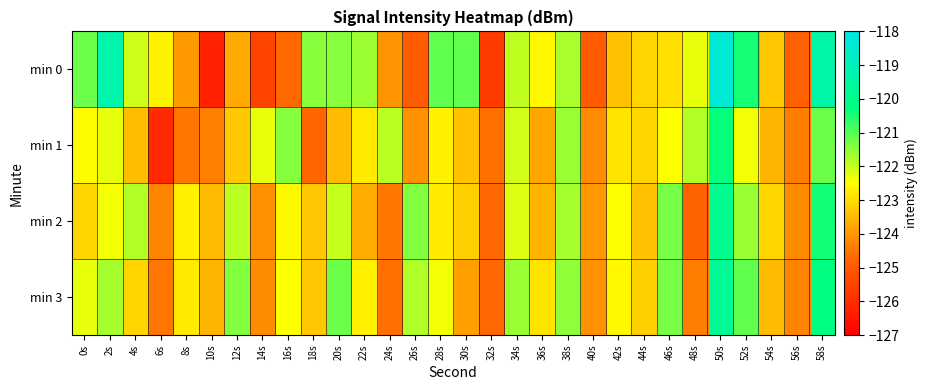

Reading left to right, extract all data points from this chart.

min 0: 0s=-121.2	2s=-119.3	4s=-122.1	6s=-122.7	8s=-124.0	10s=-126.2	12s=-123.7	14s=-125.5	16s=-124.7	18s=-121.5	20s=-121.4	22s=-121.6	24s=-124.1	26s=-125.0	28s=-121.1	30s=-121.1	32s=-125.7	34s=-121.9	36s=-122.6	38s=-121.8	40s=-125.0	42s=-123.4	44s=-123.1	46s=-122.9	48s=-122.3	50s=-118.4	52s=-120.4	54s=-123.3	56s=-124.9	58s=-119.4
min 1: 0s=-122.5	2s=-122.3	4s=-123.4	6s=-126.1	8s=-124.5	10s=-124.4	12s=-123.3	14s=-122.3	16s=-121.4	18s=-124.7	20s=-123.5	22s=-122.8	24s=-121.9	26s=-124.1	28s=-122.7	30s=-123.4	32s=-124.6	34s=-122.1	36s=-123.8	38s=-121.6	40s=-124.2	42s=-122.9	44s=-123.1	46s=-122.5	48s=-121.8	50s=-120.3	52s=-122.4	54s=-123.6	56s=-124.4	58s=-121.2
min 2: 0s=-123.1	2s=-122.4	4s=-121.8	6s=-124.3	8s=-122.7	10s=-123.5	12s=-121.9	14s=-124.1	16s=-122.6	18s=-123.3	20s=-122.0	22s=-123.7	24s=-124.5	26s=-121.4	28s=-122.8	30s=-123.2	32s=-124.7	34s=-122.2	36s=-123.6	38s=-121.7	40s=-124.0	42s=-122.5	44s=-123.4	46s=-121.3	48s=-124.8	50s=-119.9	52s=-121.6	54s=-123.1	56s=-124.2	58s=-120.4
min 3: 0s=-122.3	2s=-121.7	4s=-123.1	6s=-124.5	8s=-122.8	10s=-123.6	12s=-121.4	14s=-124.2	16s=-122.5	18s=-123.3	20s=-121.2	22s=-122.7	24s=-124.6	26s=-121.8	28s=-122.4	30s=-123.9	32s=-124.7	34s=-121.6	36s=-122.9	38s=-121.5	40s=-124.1	42s=-122.6	44s=-123.2	46s=-121.3	48s=-124.4	50s=-119.8	52s=-121.1	54s=-123.5	56s=-124.3	58s=-120.2